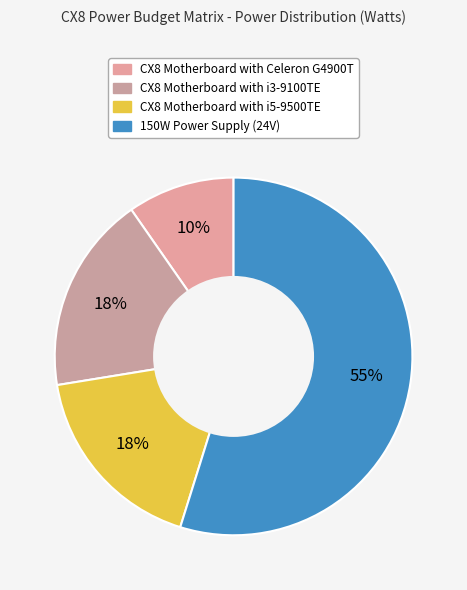

The CX8 Motherboard with i3-9100TE slice represents 18% of the pie. True or false?

True